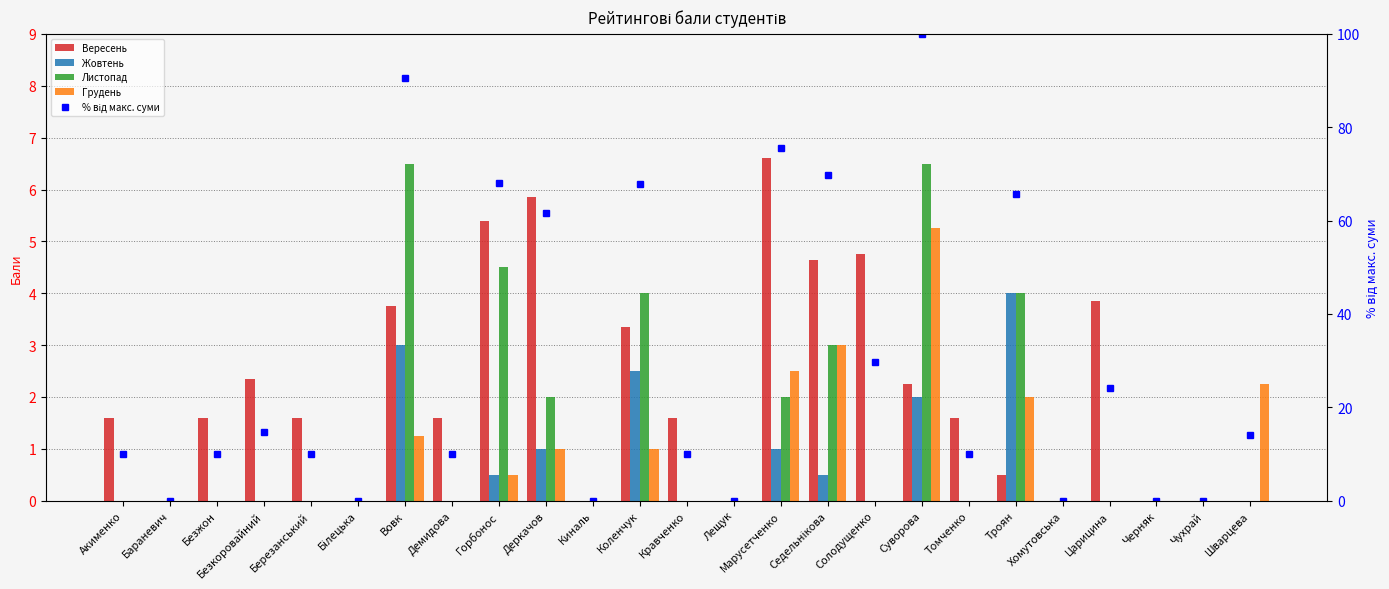

At how many categories does at least one series exceed 7?

18